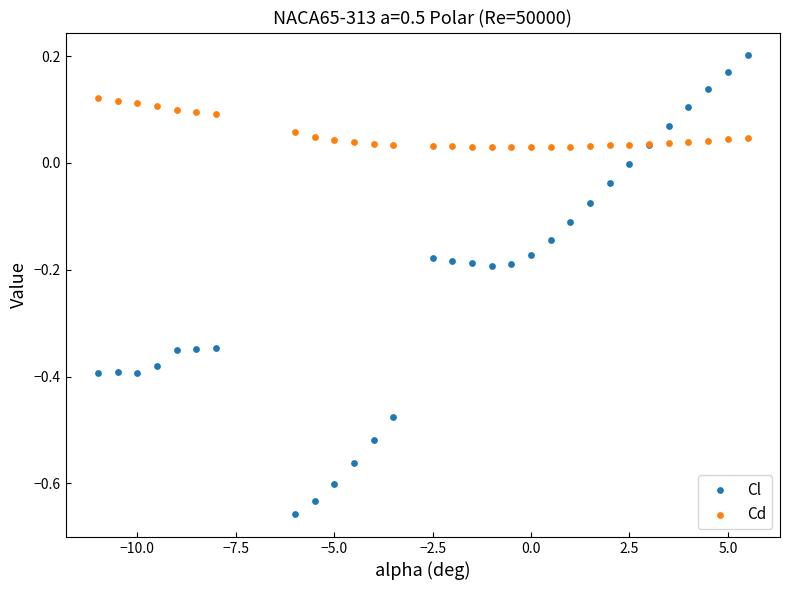

What is the X range (max minus min) for the scatter plot?

16.5